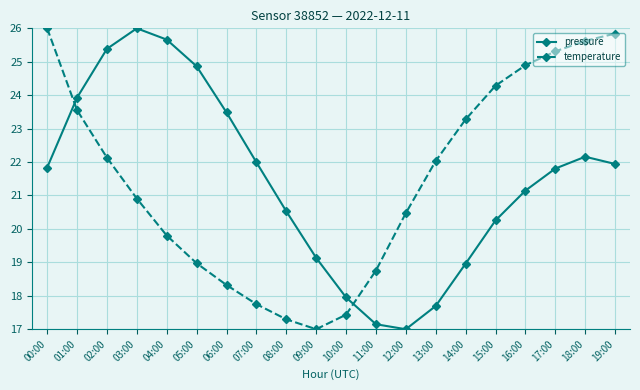

What is the difference between the pressure values at 11:00 and 04:00?

8.5